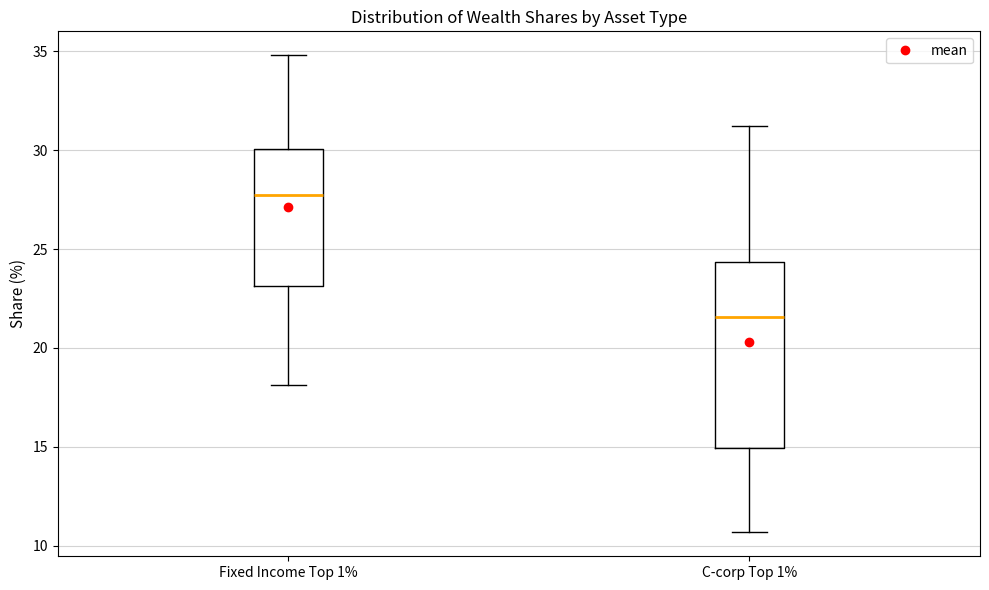

Reading left to right, transcribe this box plot: for each box, give where its median line is, the range the box spans, and where its two whiskers end, as read against the y-axis. The values are not printed on the chart, so give them approximately, as read against the axis.

Fixed Income Top 1%: median 27.5, box 23.0 to 30.0, whiskers 18.0 to 35.0
C-corp Top 1%: median 21.5, box 15.0 to 24.5, whiskers 10.5 to 31.0